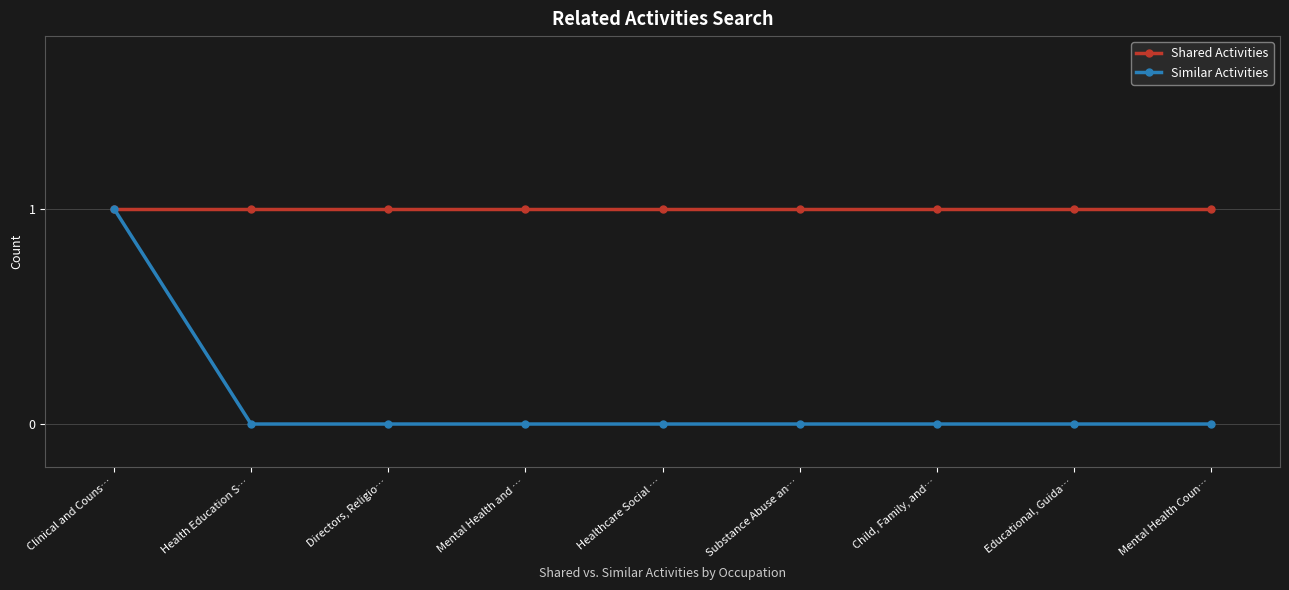

Does the chart have visible grid lines?

Yes